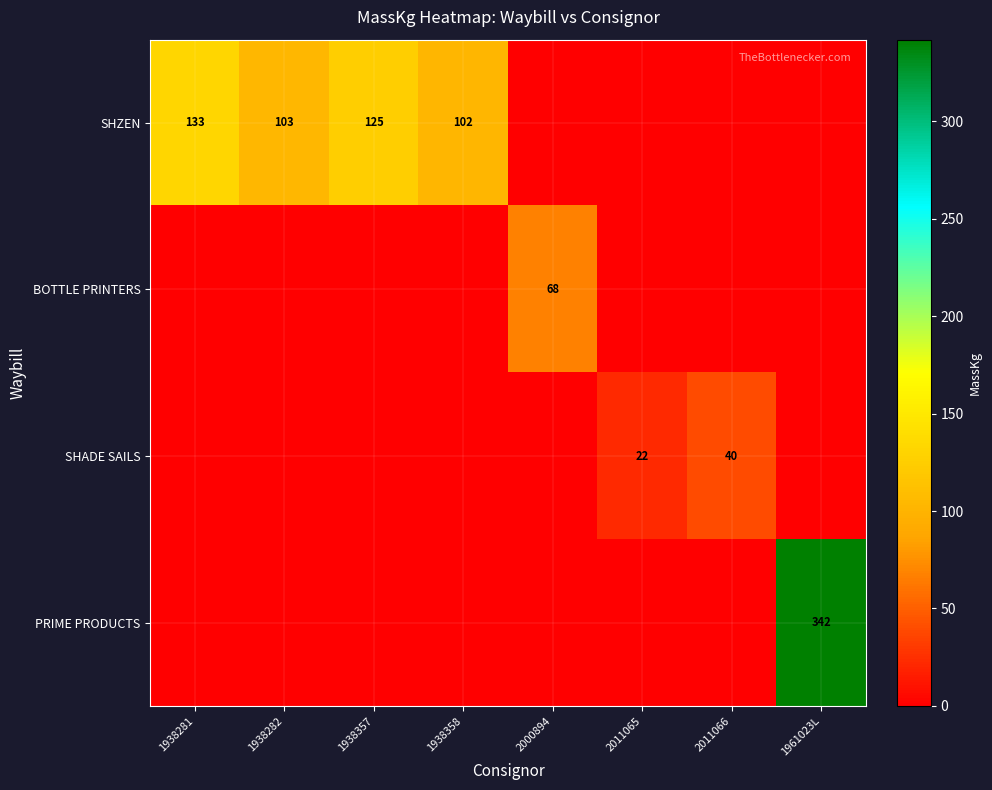

Is it true that SHZEN equals 125 at 1938357?

True